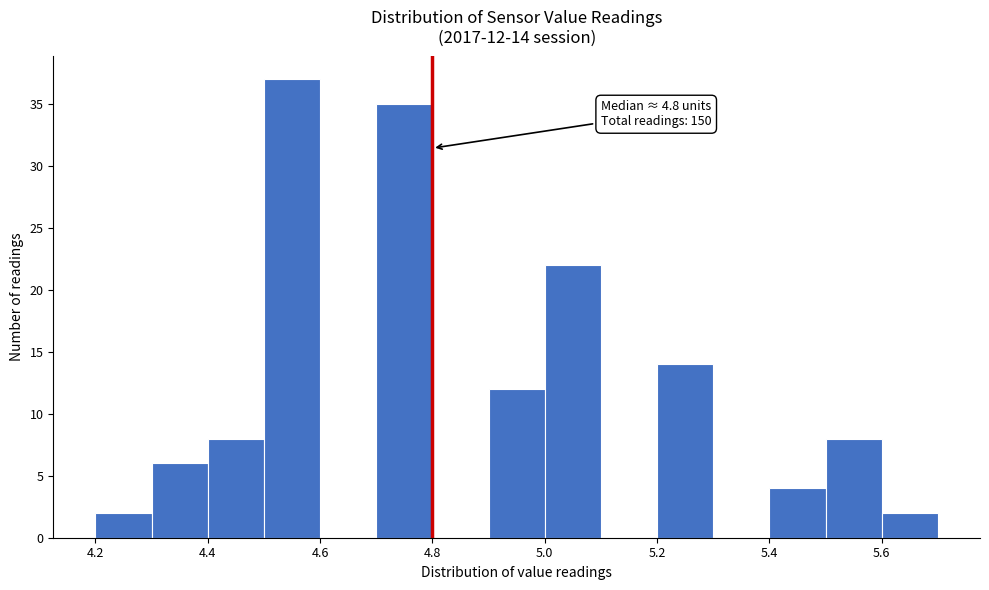

Which range on the x-axis has the tallest bar?

4.5 to 4.6